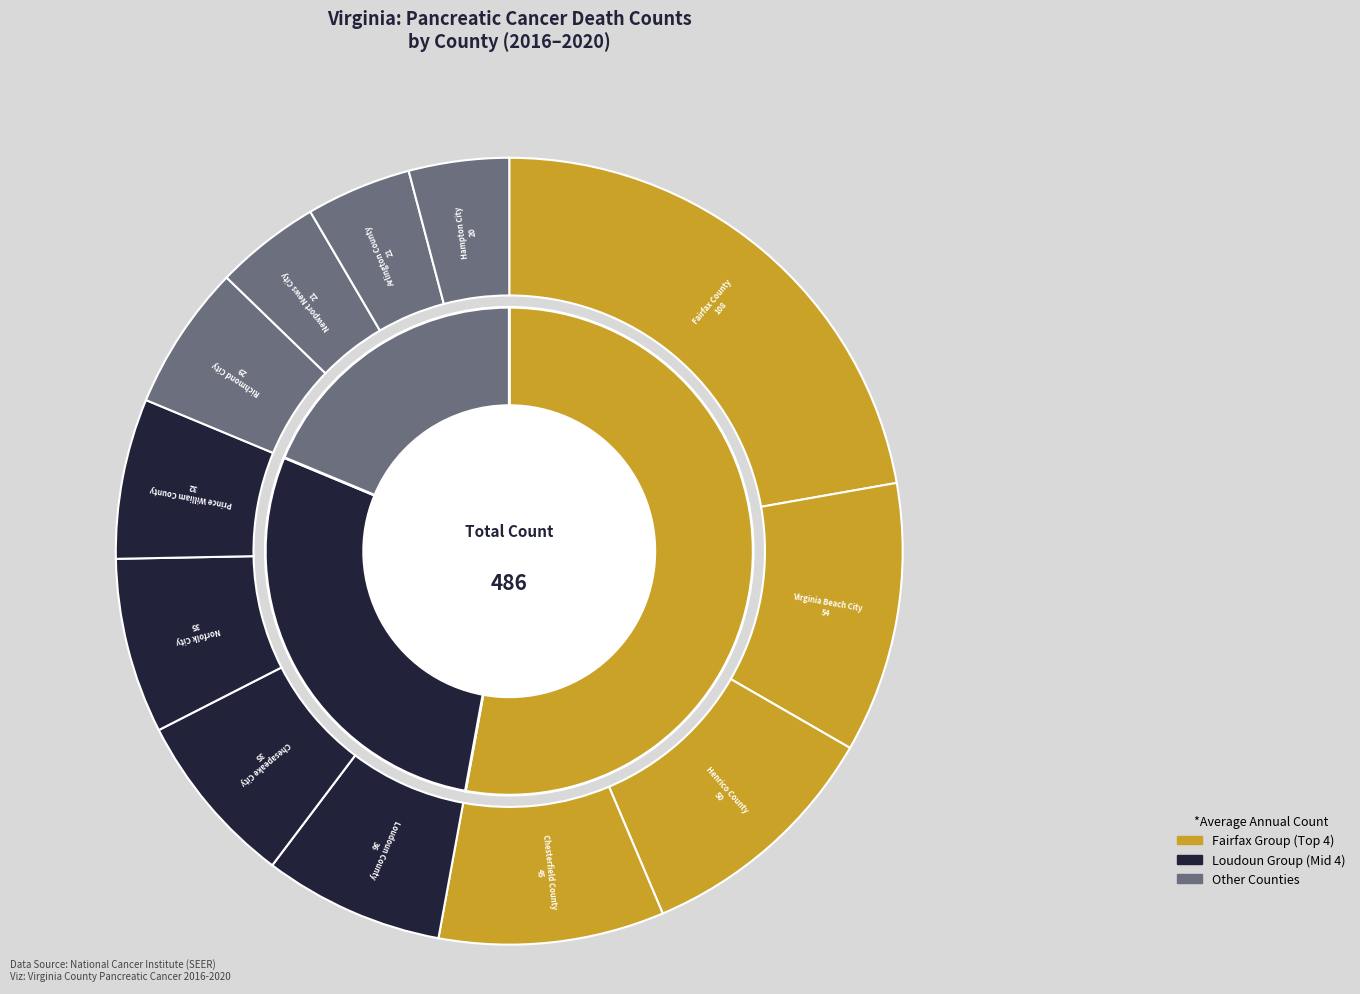

Is there a majority slice in this chart?

No